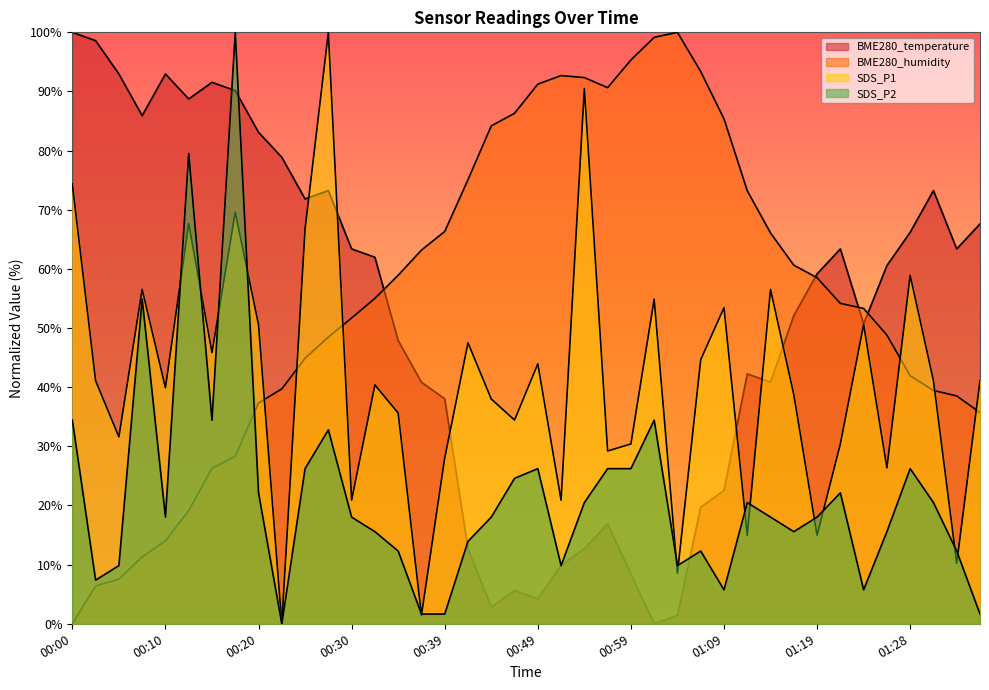

What is the label of the 33rd point from the right?

00:17